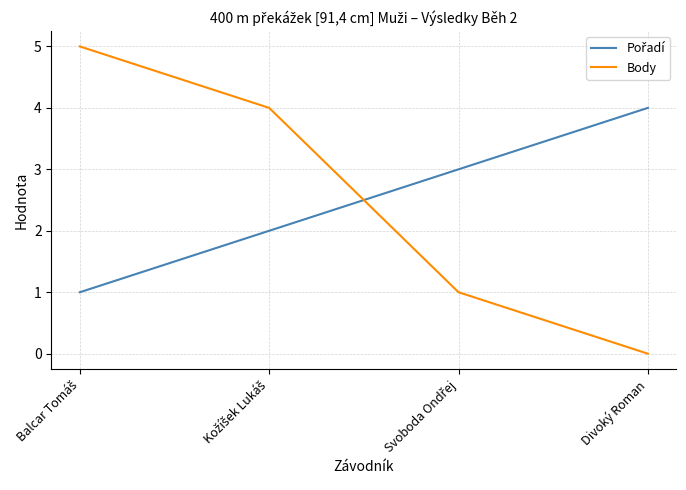

What is the total value across all series at Divoký Roman?

4